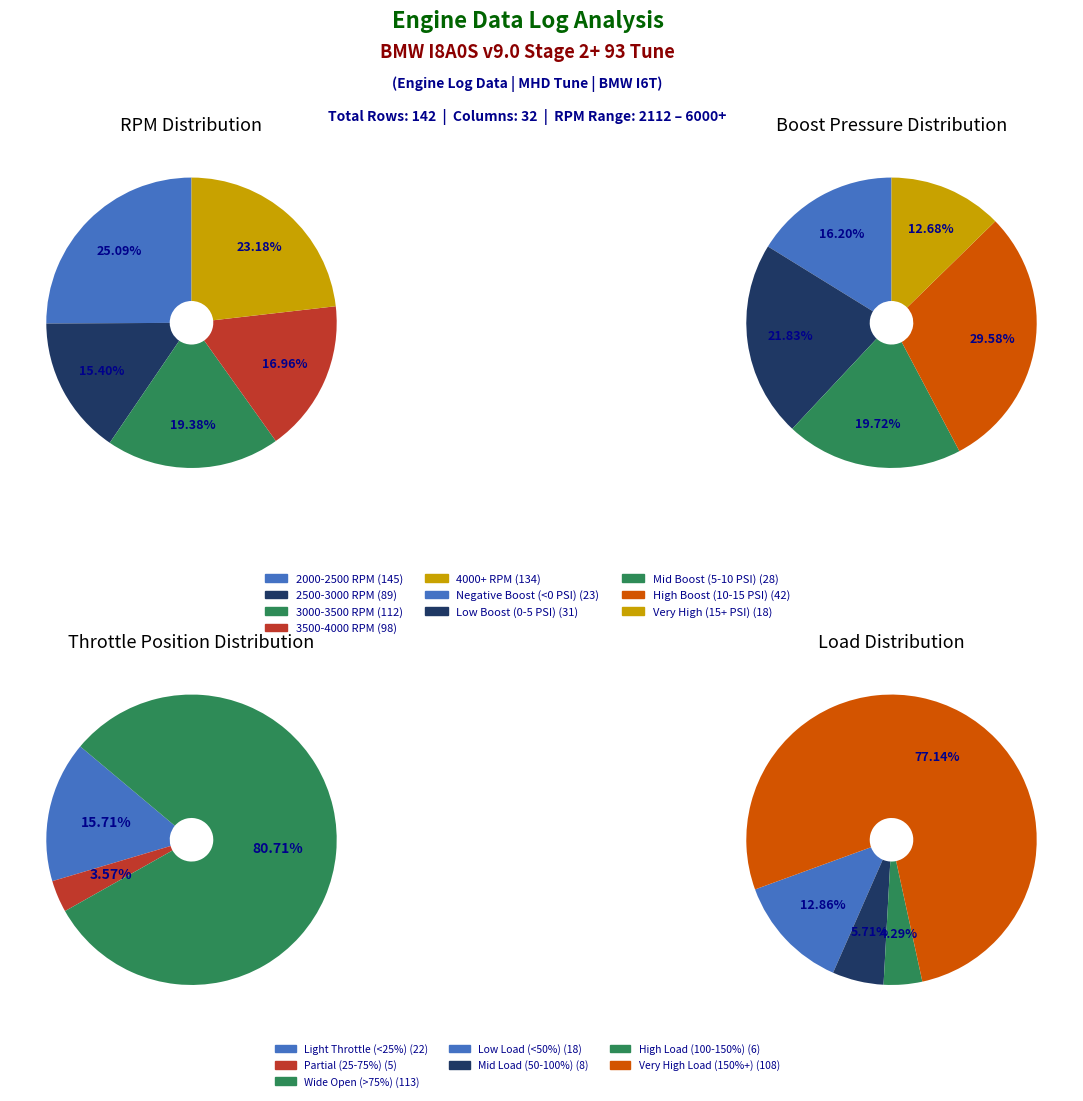

The 1 slice represents 1% of the pie. True or false?

False